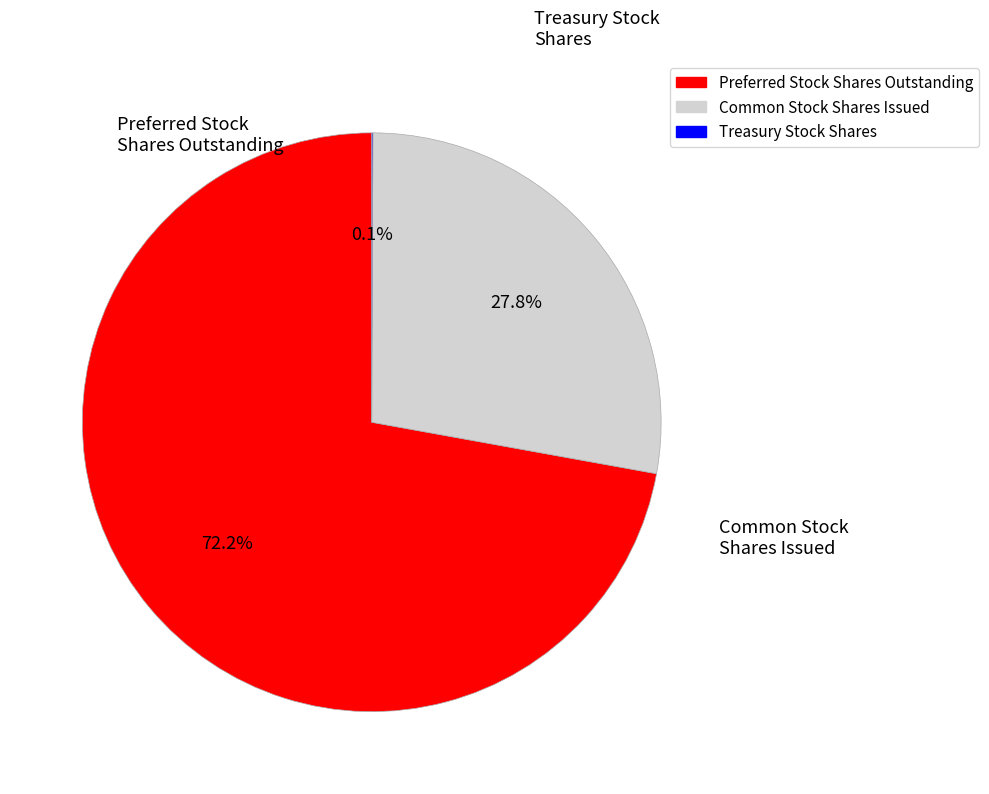

Does any single category account for the majority?

Yes